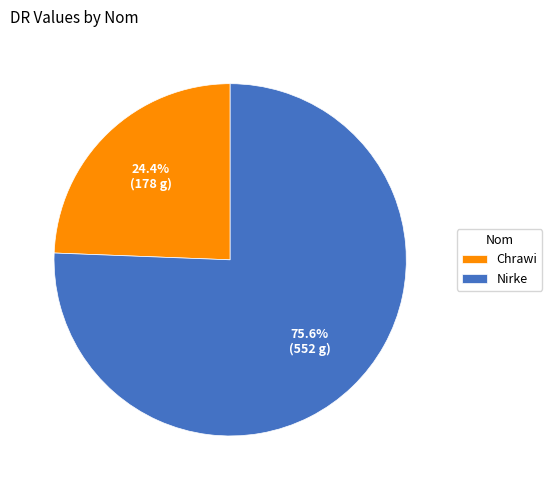

What is the smallest slice in the pie chart?

Chrawi